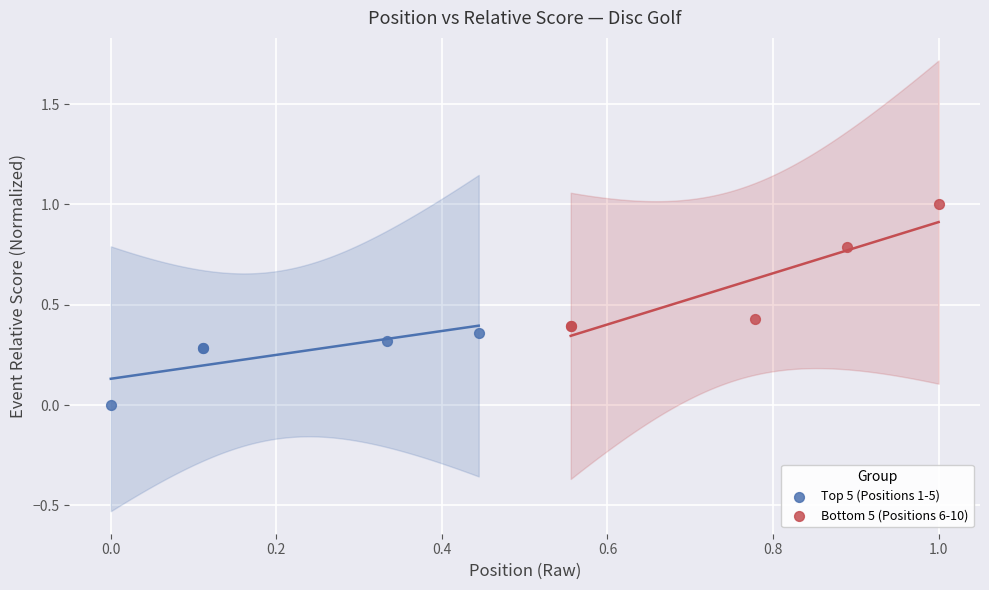

Which series has the widest spread of Y values?

Bottom 5 (Positions 6-10)